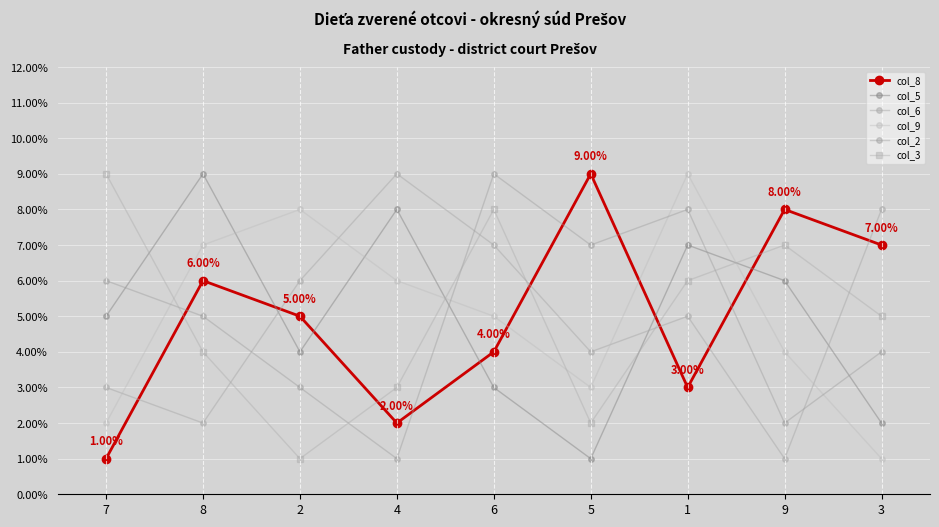

How many interior local peaks does the col_6 series have?

2